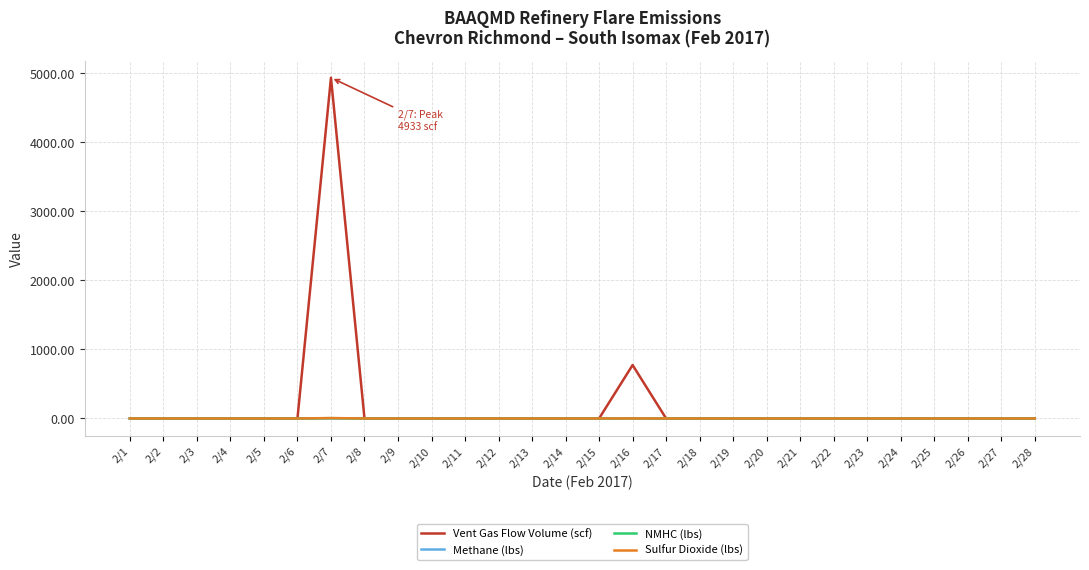

The value of NMHC (lbs) at 2/20 is 0.0. True or false?

True